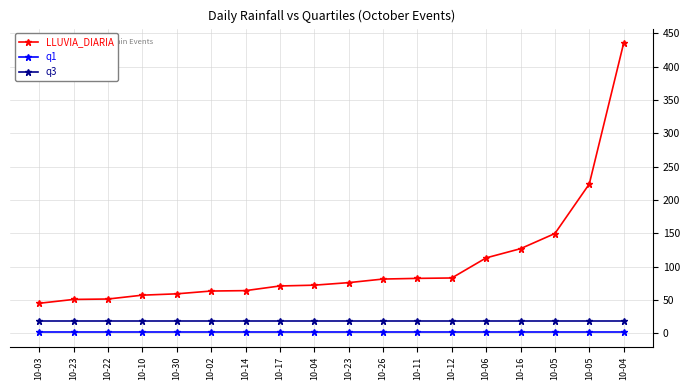

Reading left to right, what are all the values shown in this chart?

LLUVIA_DIARIA: 44.8	50.6	51.2	57.0	59.0	63.2	63.8	70.8	72.0	75.8	81.2	82.2	82.8	113.0	126.8	149.6	224.0	435.6
q1: 1.2	1.2	1.2	1.2	1.2	1.2	1.2	1.2	1.2	1.2	1.2	1.2	1.2	1.2	1.2	1.2	1.2	1.2
q3: 18.3	18.3	18.3	18.3	18.3	18.3	18.3	18.3	18.3	18.3	18.3	18.3	18.3	18.3	18.3	18.3	18.3	18.3